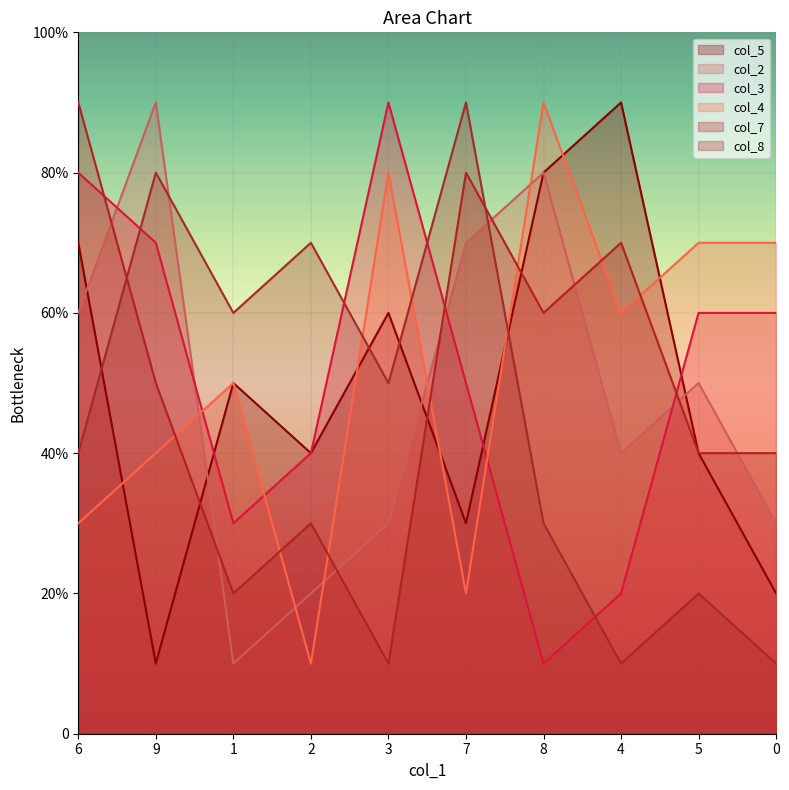

At which label does col_4 first exceed 6?

3